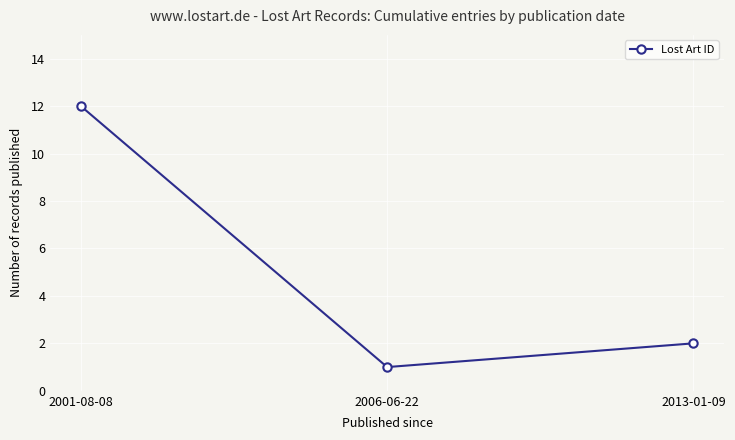

What is the sum of all values?

15